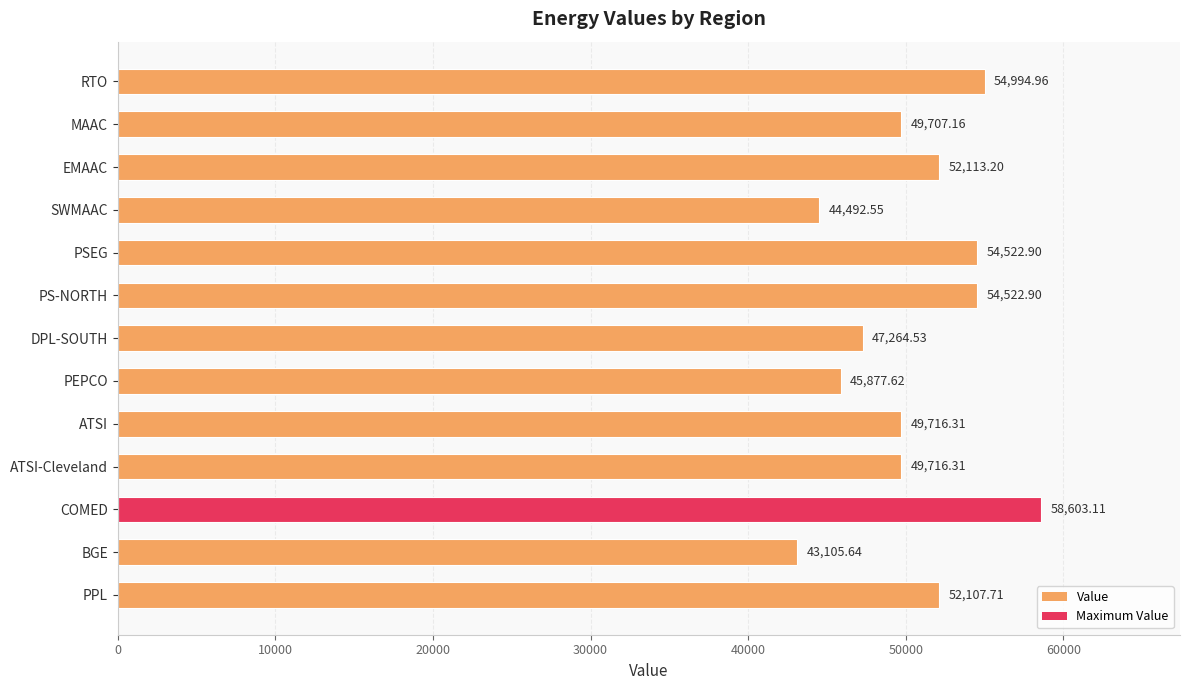

What is the difference between the maximum and minimum values?

15497.5